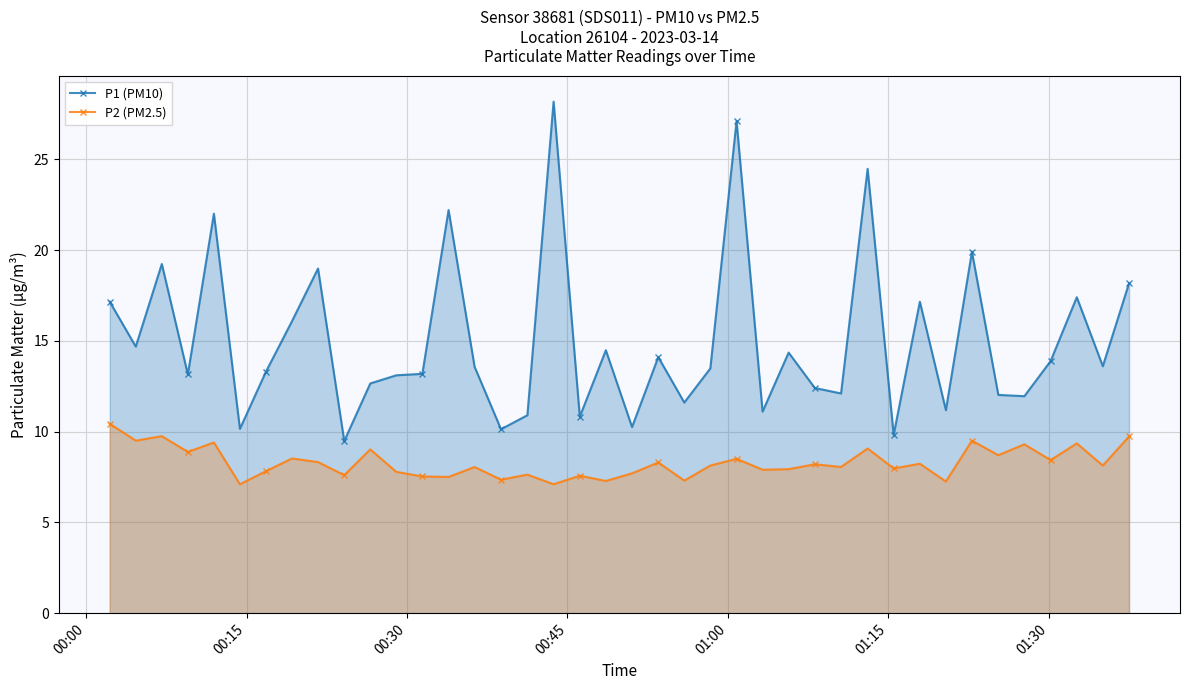

What is the value of the P1 (PM10) point at the 26th from the left?

11.1